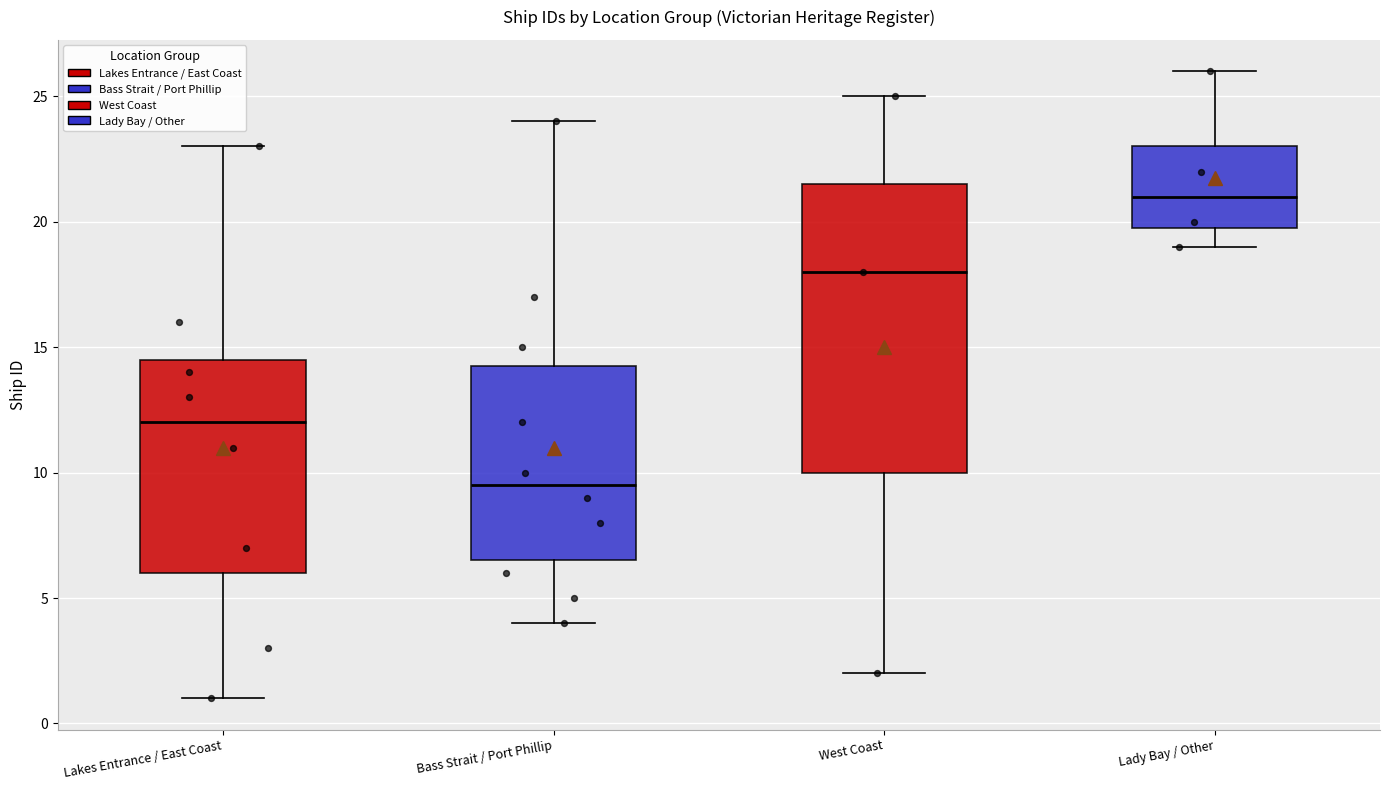

Reading left to right, transcribe this box plot: for each box, give where its median line is, the range the box spans, and where its two whiskers end, as read against the y-axis. The values are not printed on the chart, so give them approximately, as read against the axis.

Lakes Entrance / East Coast: median 12.0, box 6.0 to 14.5, whiskers 1.0 to 23.0
Bass Strait / Port Phillip: median 9.5, box 6.5 to 14.5, whiskers 4.0 to 24.0
West Coast: median 18.0, box 10.0 to 21.5, whiskers 2.0 to 25.0
Lady Bay / Other: median 21.0, box 20.0 to 23.0, whiskers 19.0 to 26.0